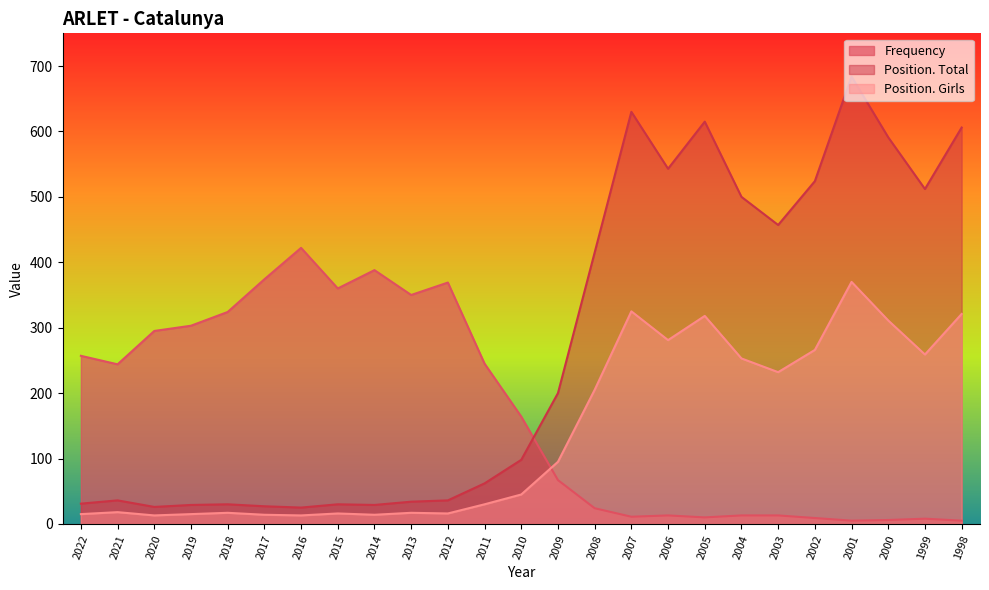

What is the sum of all Frequency values?

4279